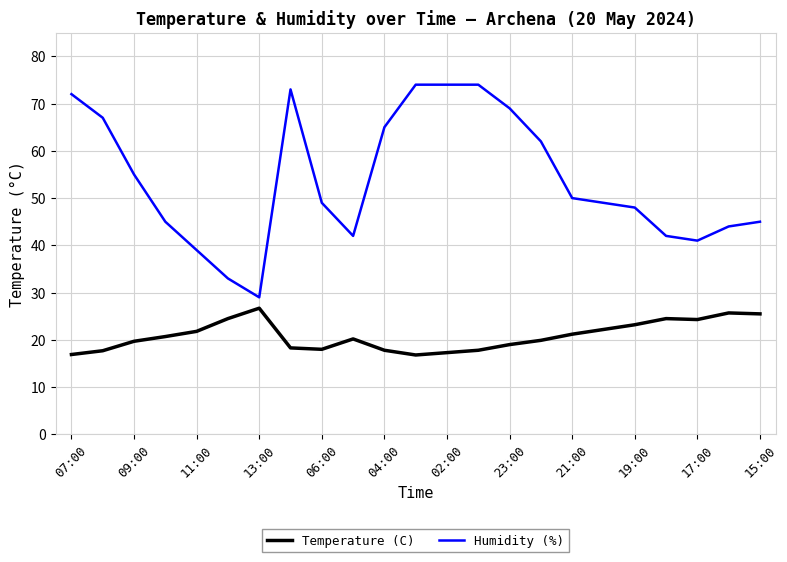

True or false: Temperature (C) and Humidity (%) cross at least once.

False